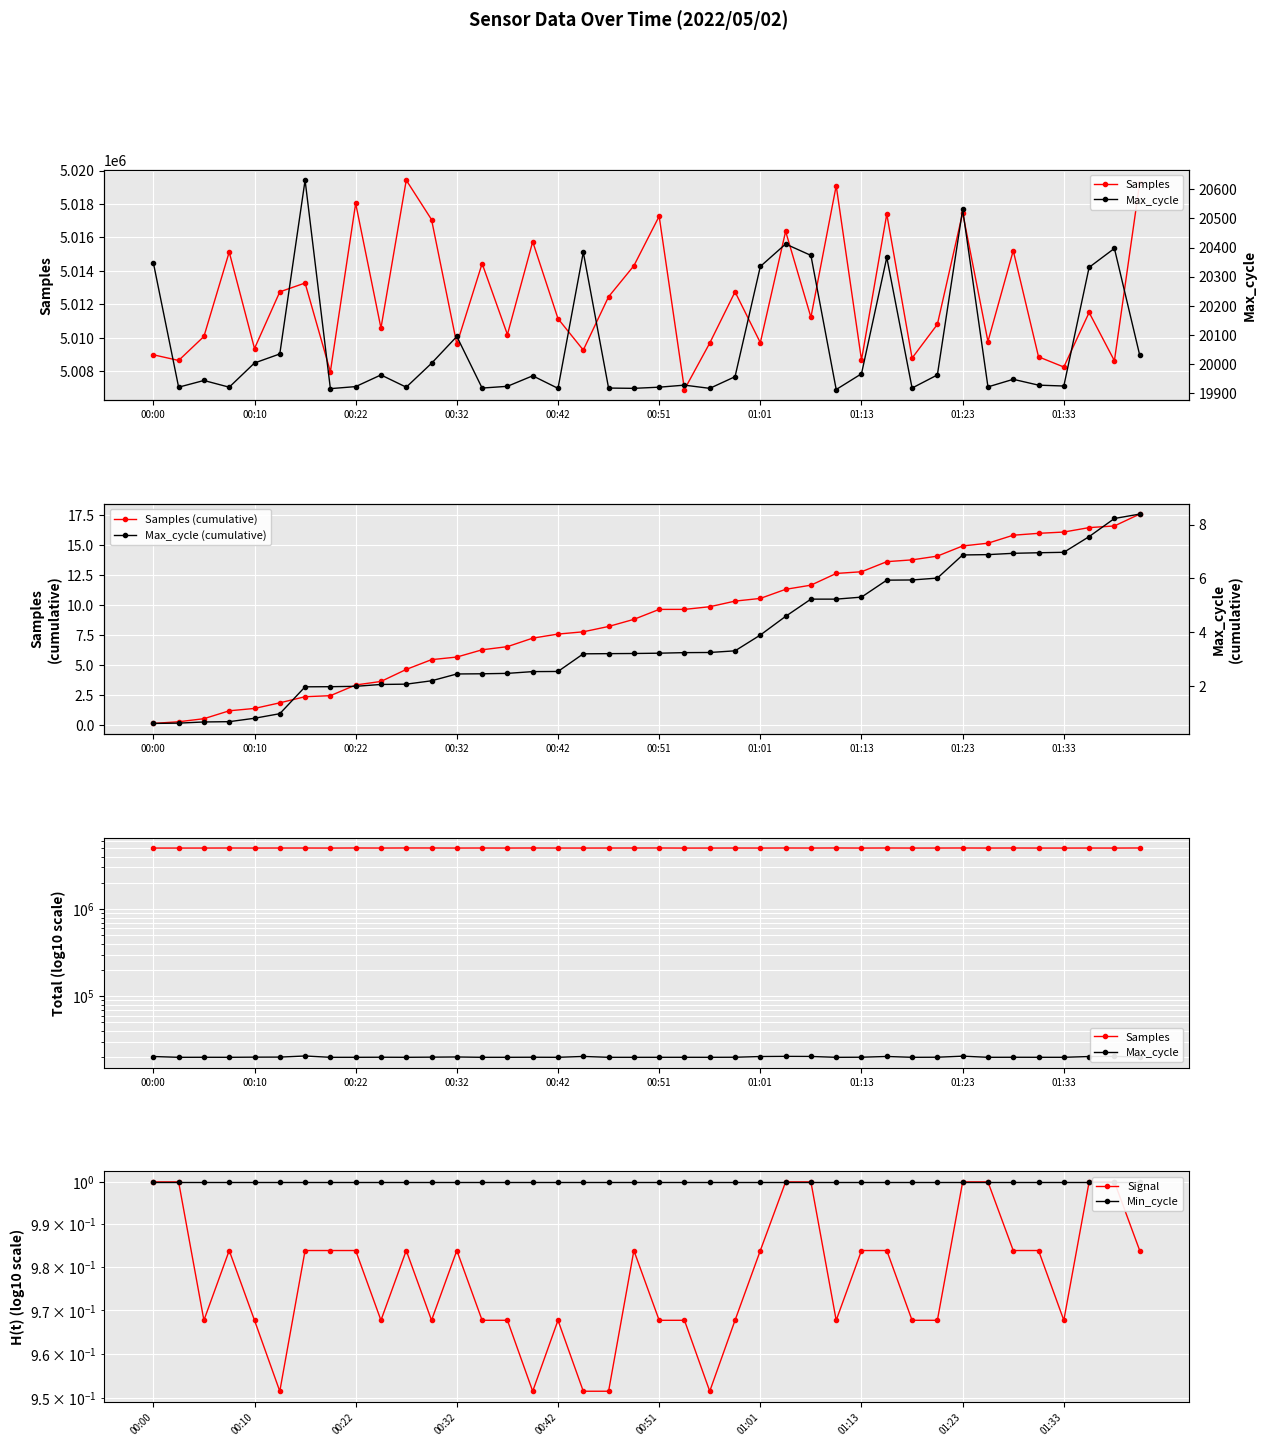

What is the difference between the maximum and minimum values in the Samples (cumulative) series?

17.4